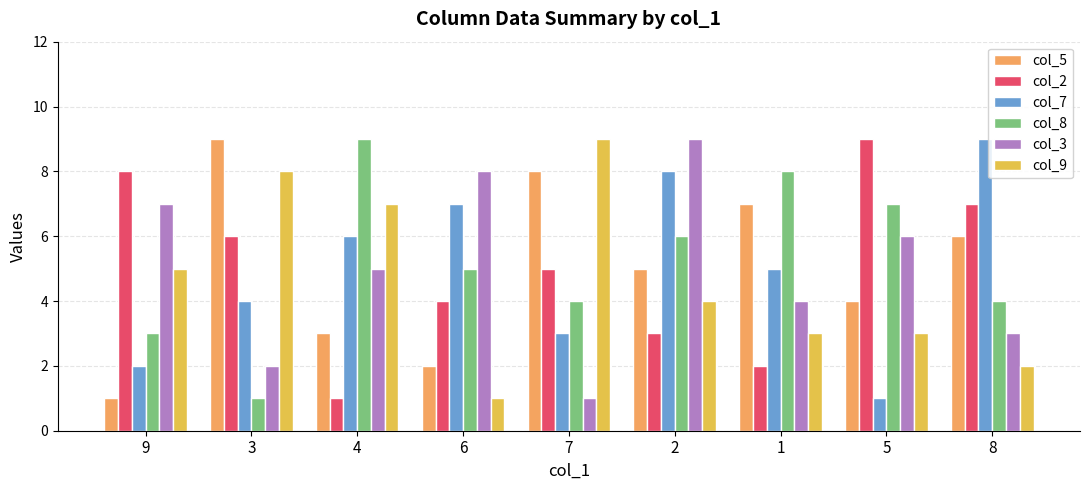

Reading left to right, extract all data points from this chart.

col_5: 9=1	3=9	4=3	6=2	7=8	2=5	1=7	5=4	8=6
col_2: 9=8	3=6	4=1	6=4	7=5	2=3	1=2	5=9	8=7
col_7: 9=2	3=4	4=6	6=7	7=3	2=8	1=5	5=1	8=9
col_8: 9=3	3=1	4=9	6=5	7=4	2=6	1=8	5=7	8=4
col_3: 9=7	3=2	4=5	6=8	7=1	2=9	1=4	5=6	8=3
col_9: 9=5	3=8	4=7	6=1	7=9	2=4	1=3	5=3	8=2